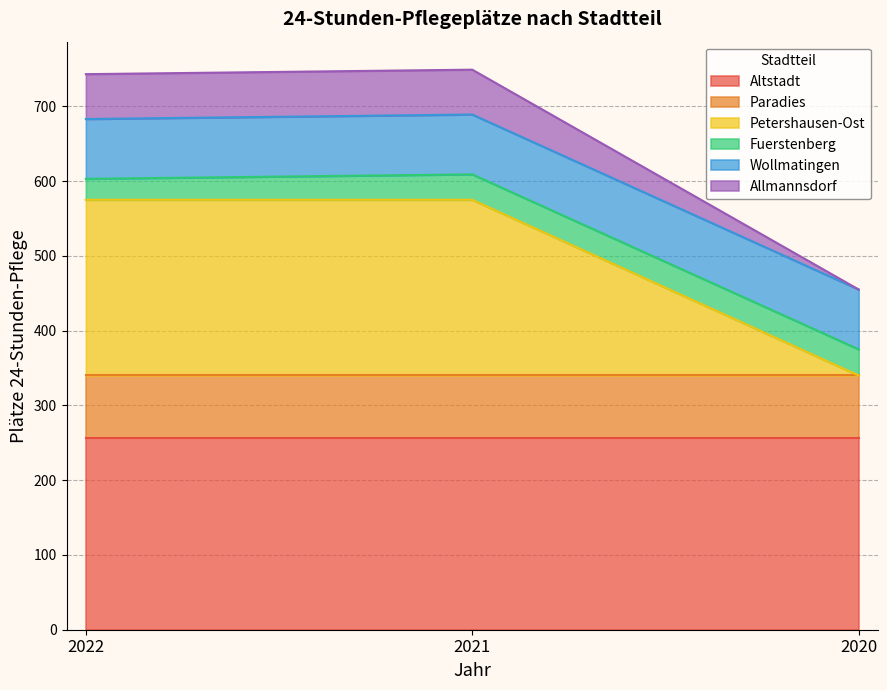

Is it true that Petershausen-Ost equals 235 at 2022?

True